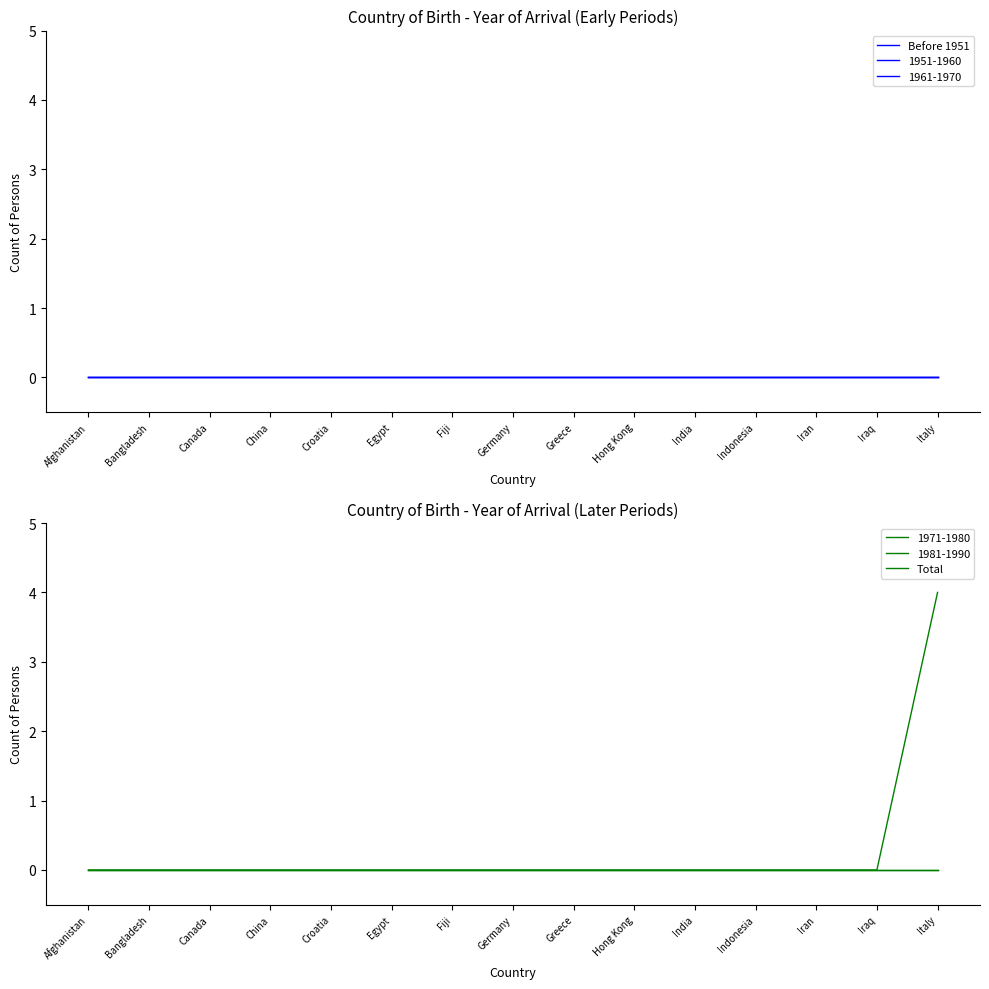

How many series are shown in this chart?

2